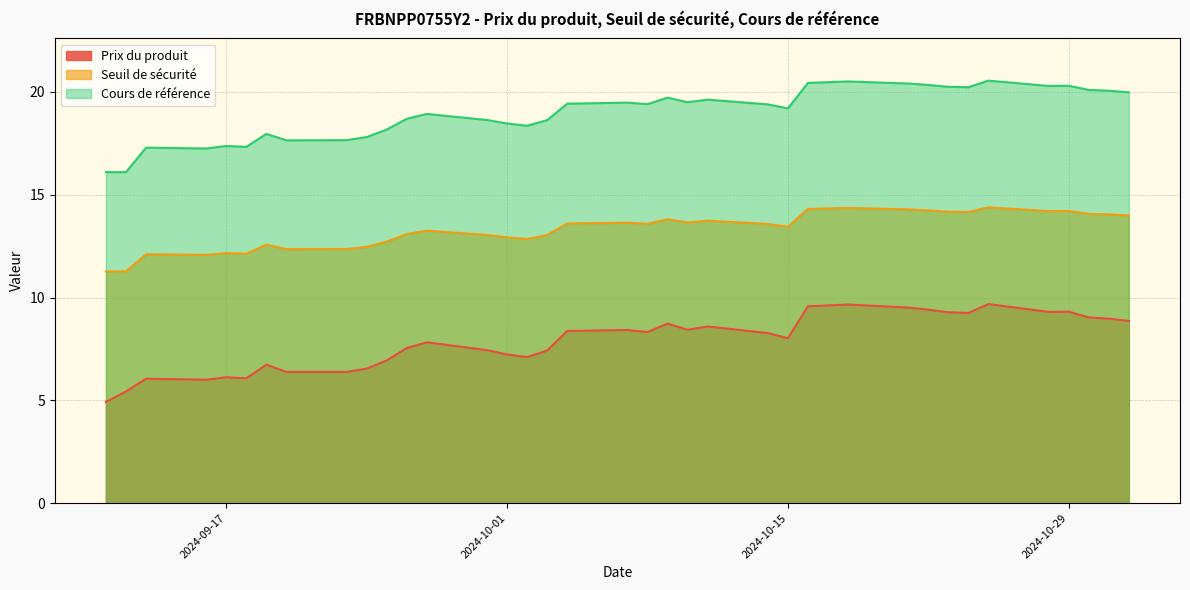

True or false: Cours de référence and Prix du produit cross at least once.

False